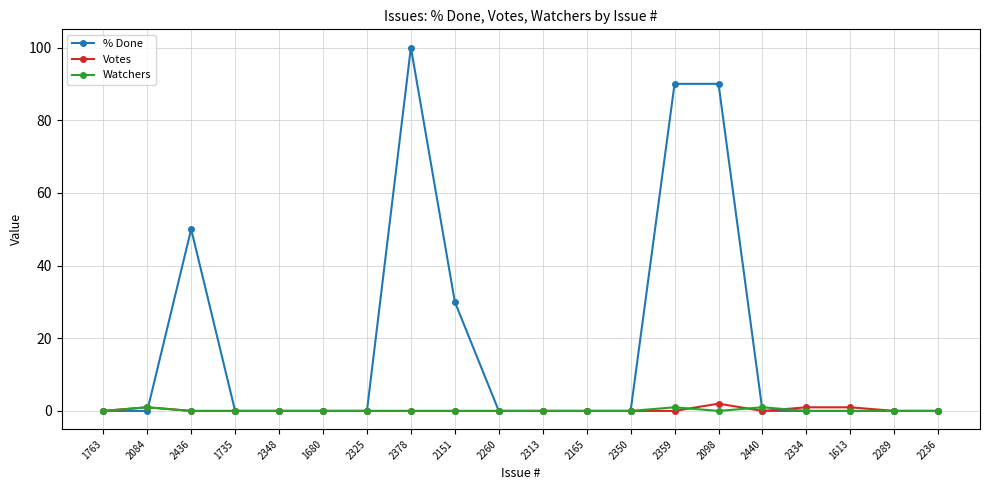

What is the approximate value of % Done at 2436, to the nearest 10?

50